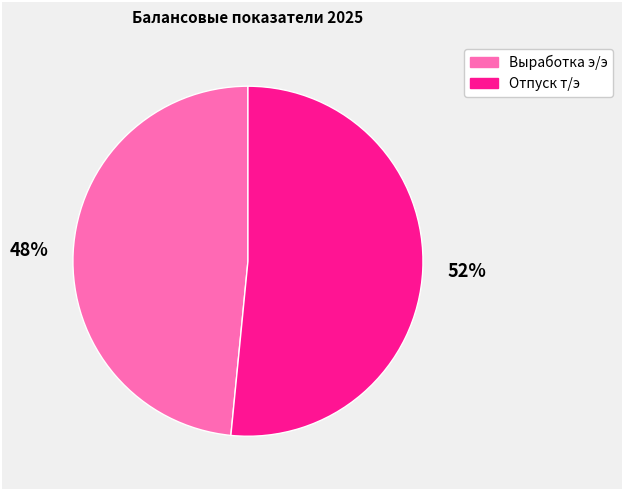

To the nearest percent, what is the average slice percentage?

50%